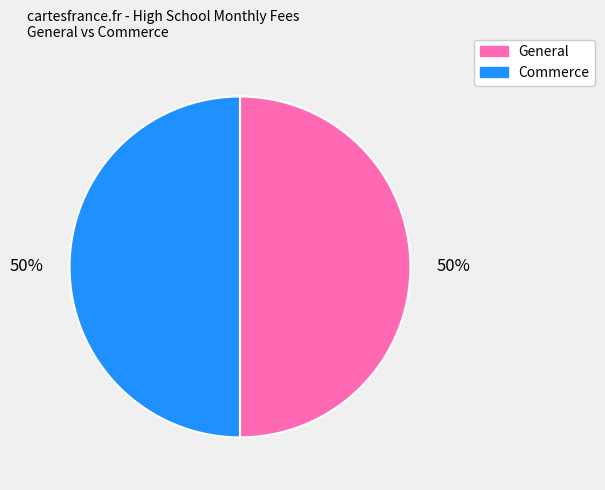

Count the number of slices in the pie.

2